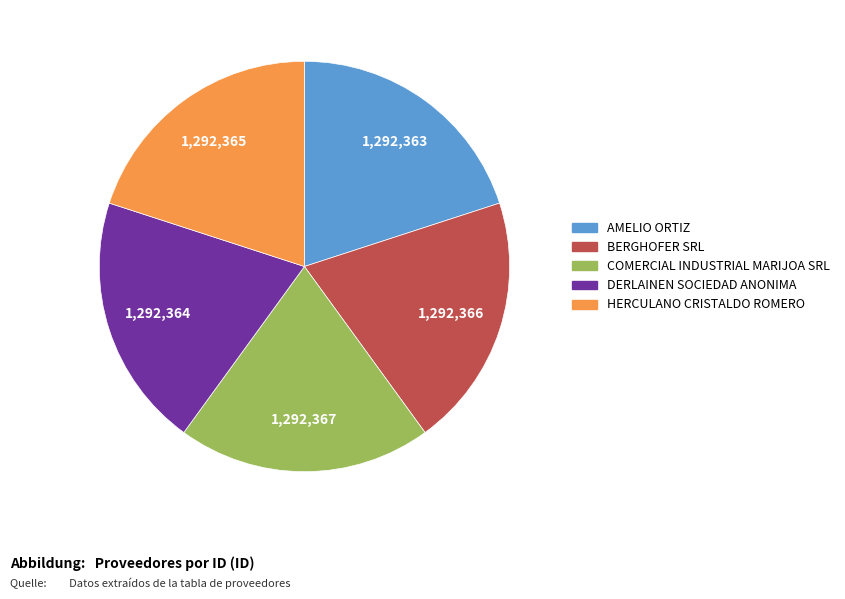

Do COMERCIAL INDUSTRIAL MARIJOA SRL and DERLAINEN SOCIEDAD ANONIMA together represent more than half of the pie?

No